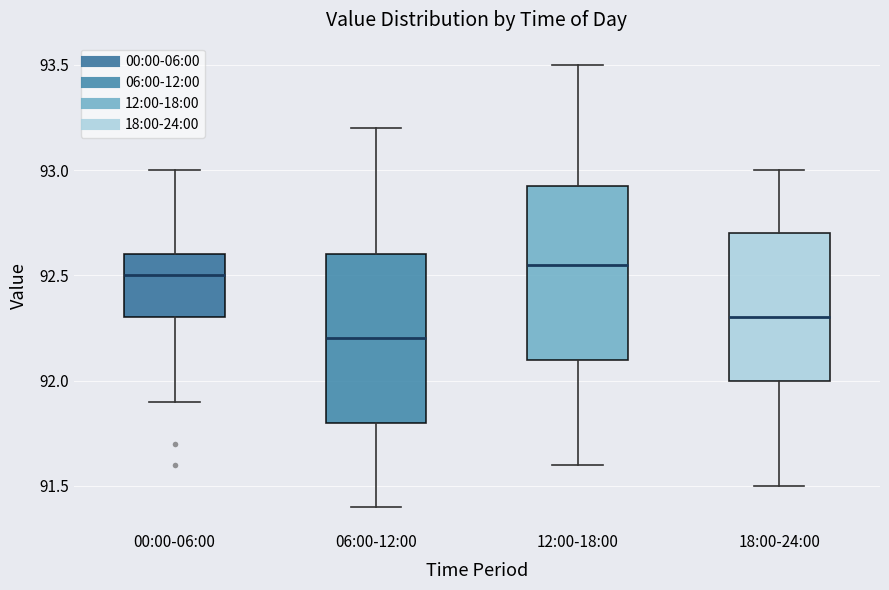

Reading left to right, read every box against the y-axis: the position of its median line, the range the box covers, and the ends of its whiskers. The values are not printed on the chart, so give them approximately, as read against the axis.

00:00-06:00: median 92.50, box 92.30 to 92.60, whiskers 91.90 to 93.00
06:00-12:00: median 92.20, box 91.80 to 92.60, whiskers 91.40 to 93.20
12:00-18:00: median 92.55, box 92.10 to 92.95, whiskers 91.60 to 93.50
18:00-24:00: median 92.30, box 92.00 to 92.70, whiskers 91.50 to 93.00